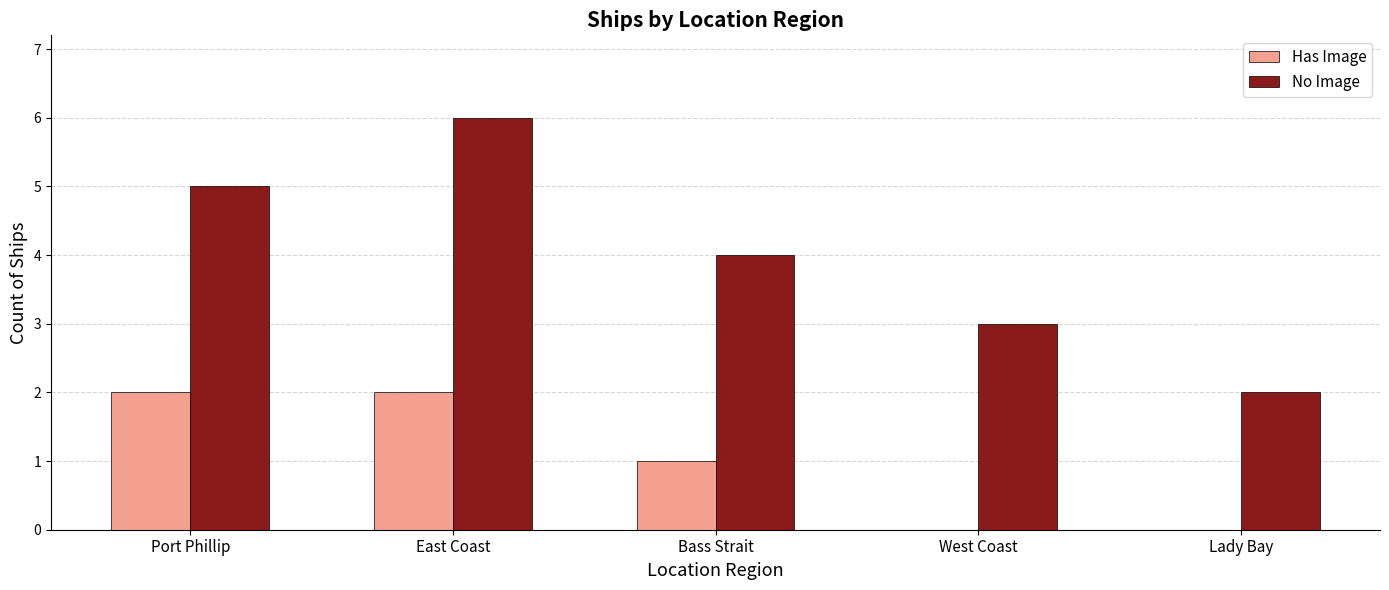

Are the bars horizontal?

No